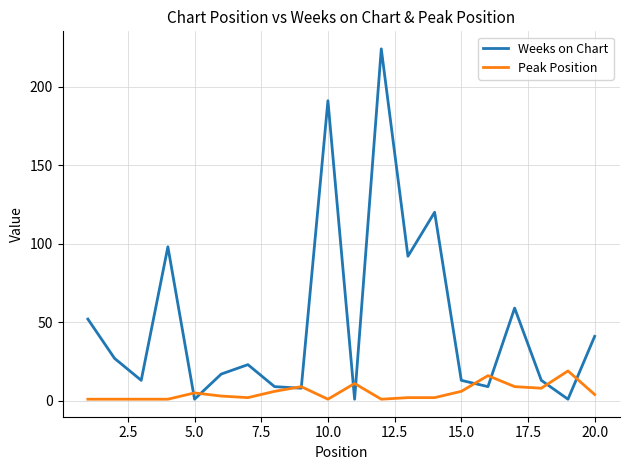

List the series in order of their overall mean, lowest first.

Peak Position, Weeks on Chart